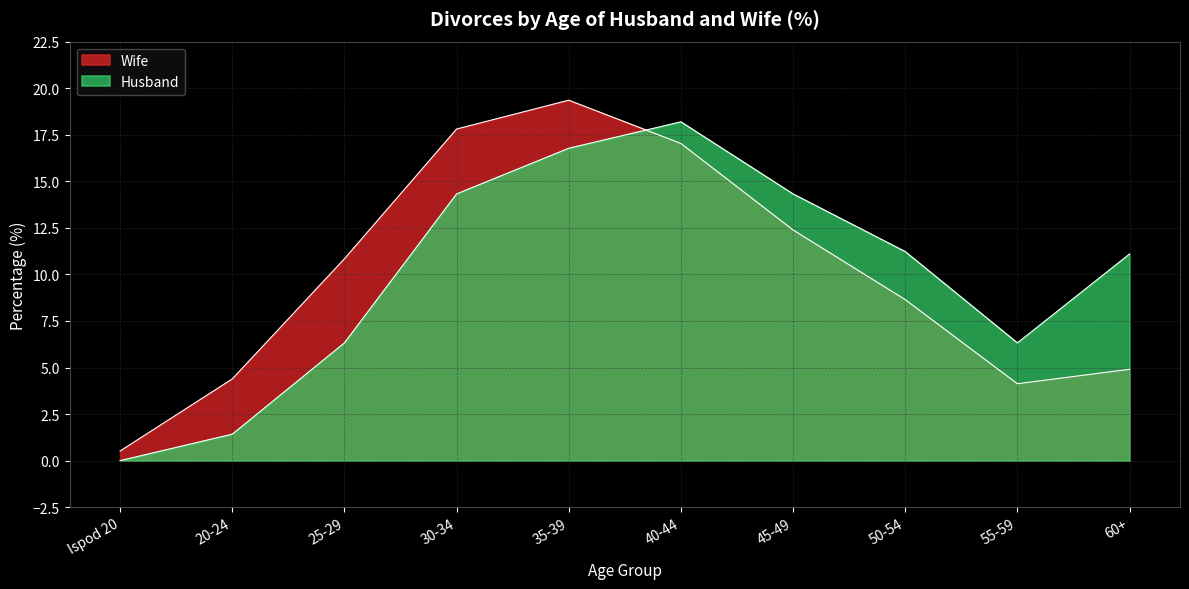

How many intersections are there between Wife and Husband?

1